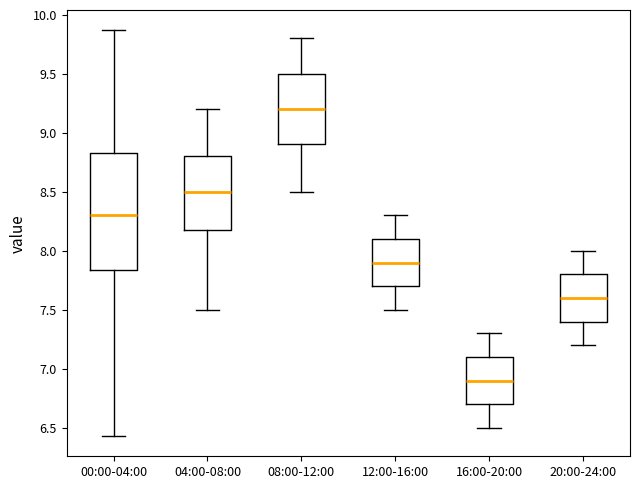

Reading left to right, transcribe this box plot: for each box, give where its median line is, the range the box spans, and where its two whiskers end, as read against the y-axis. The values are not printed on the chart, so give them approximately, as read against the axis.

00:00-04:00: median 8.30, box 7.85 to 8.85, whiskers 6.45 to 9.85
04:00-08:00: median 8.50, box 8.20 to 8.80, whiskers 7.50 to 9.20
08:00-12:00: median 9.20, box 8.90 to 9.50, whiskers 8.50 to 9.80
12:00-16:00: median 7.90, box 7.70 to 8.10, whiskers 7.50 to 8.30
16:00-20:00: median 6.90, box 6.70 to 7.10, whiskers 6.50 to 7.30
20:00-24:00: median 7.60, box 7.40 to 7.80, whiskers 7.20 to 8.00